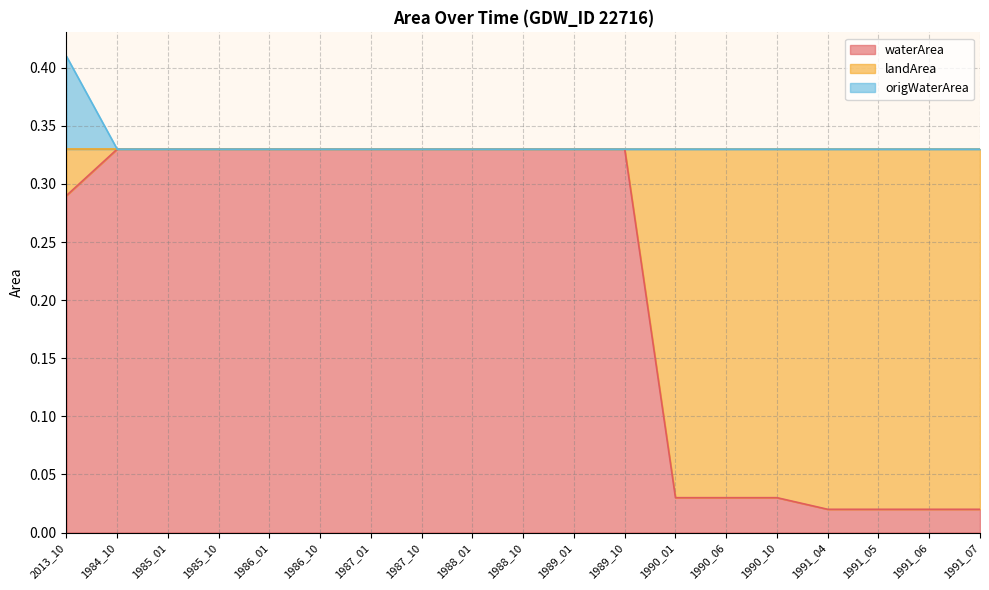

What is the approximate value of origWaterArea at 1984_10?

0.3